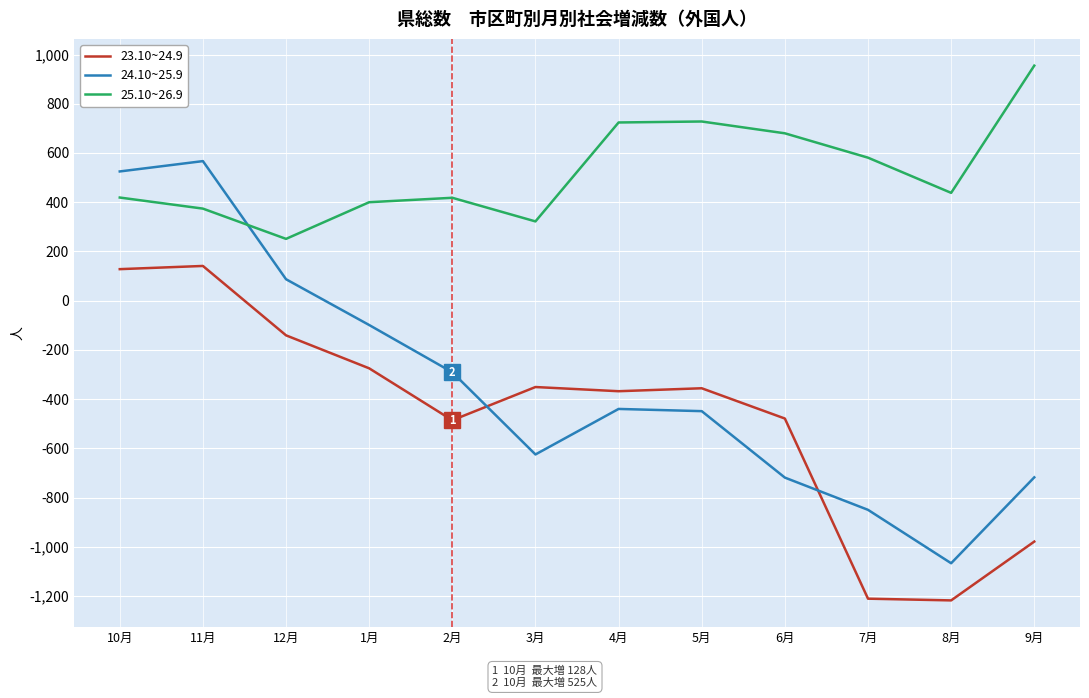

Which series has the largest total across all categories?

25.10~26.9